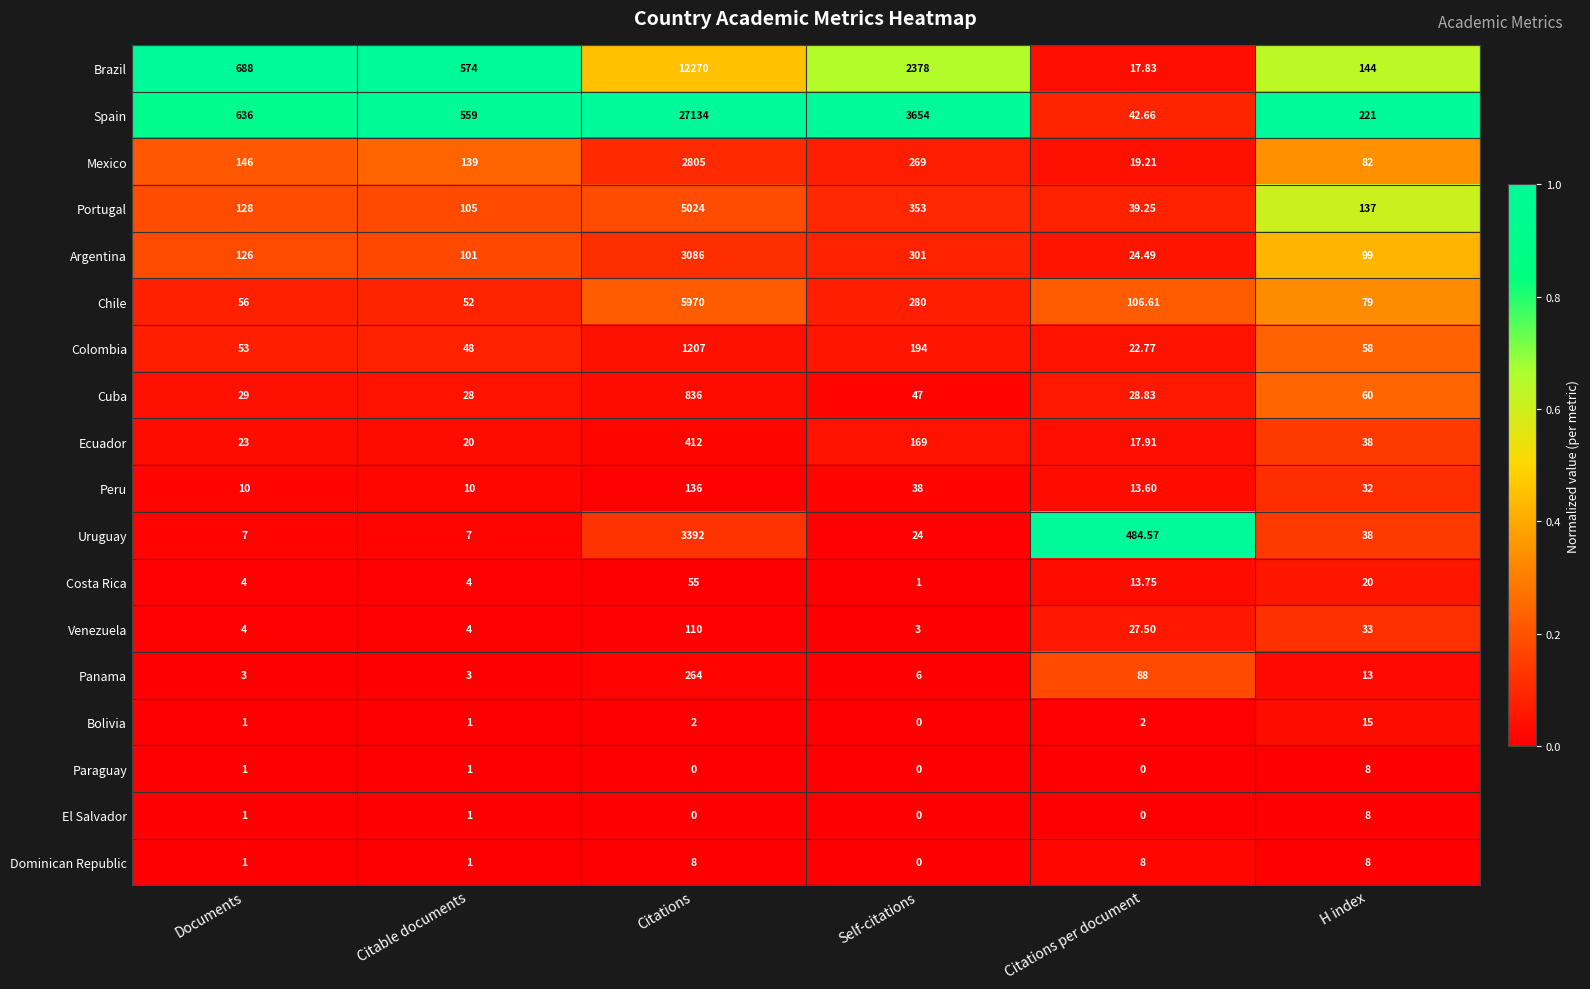

Is the value of Colombia at Self-citations greater than the value of El Salvador at Self-citations?

Yes